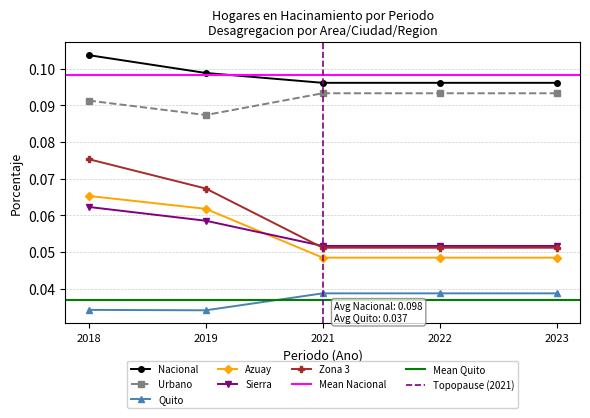

Where is the first local minimum for Quito?

2019